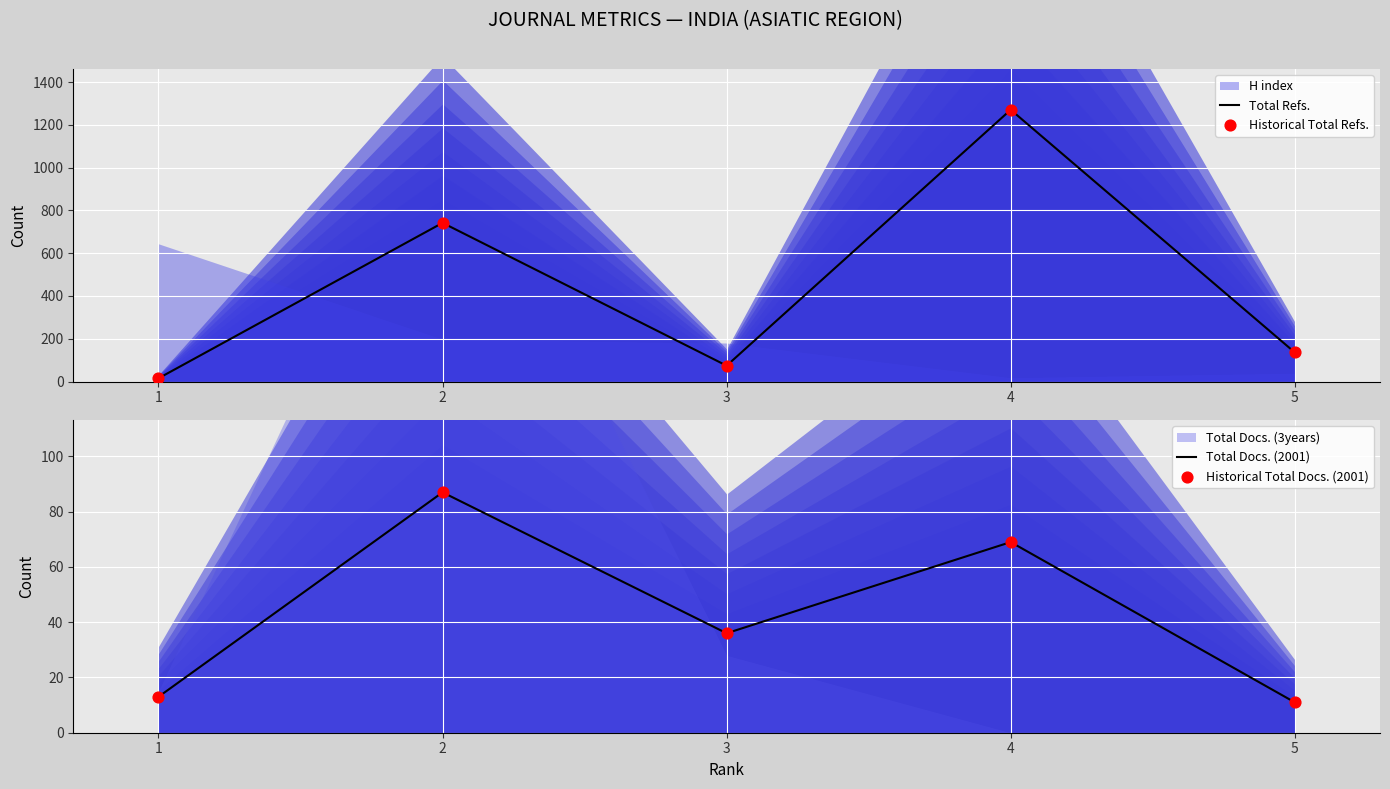

Is the value of Historical Total Refs. at 4 greater than the value of Historical Total Docs. (2001) at 1?

Yes